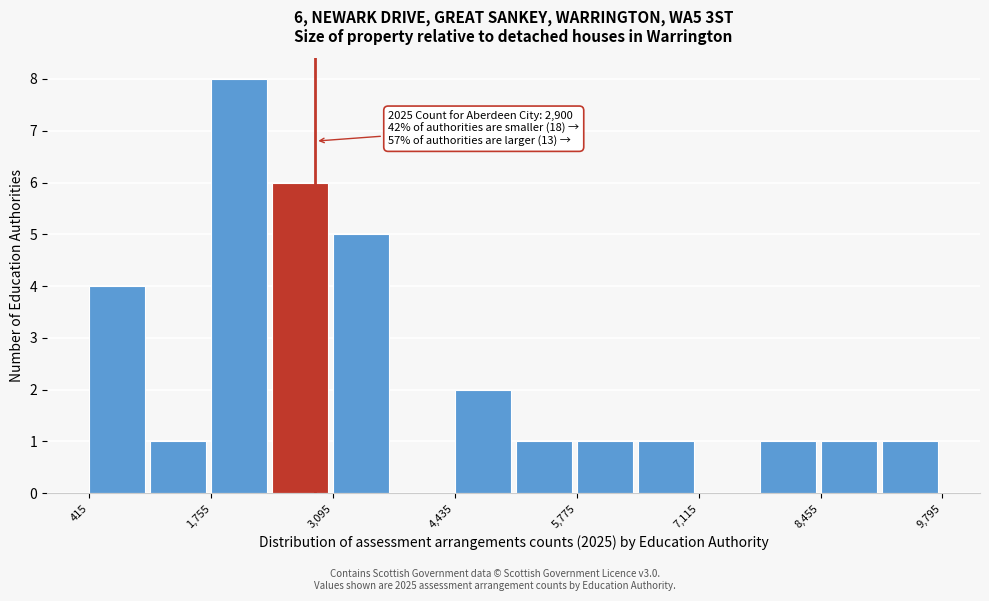

Read against the x-axis, roughly where is the centre of the tallest bar?

2000